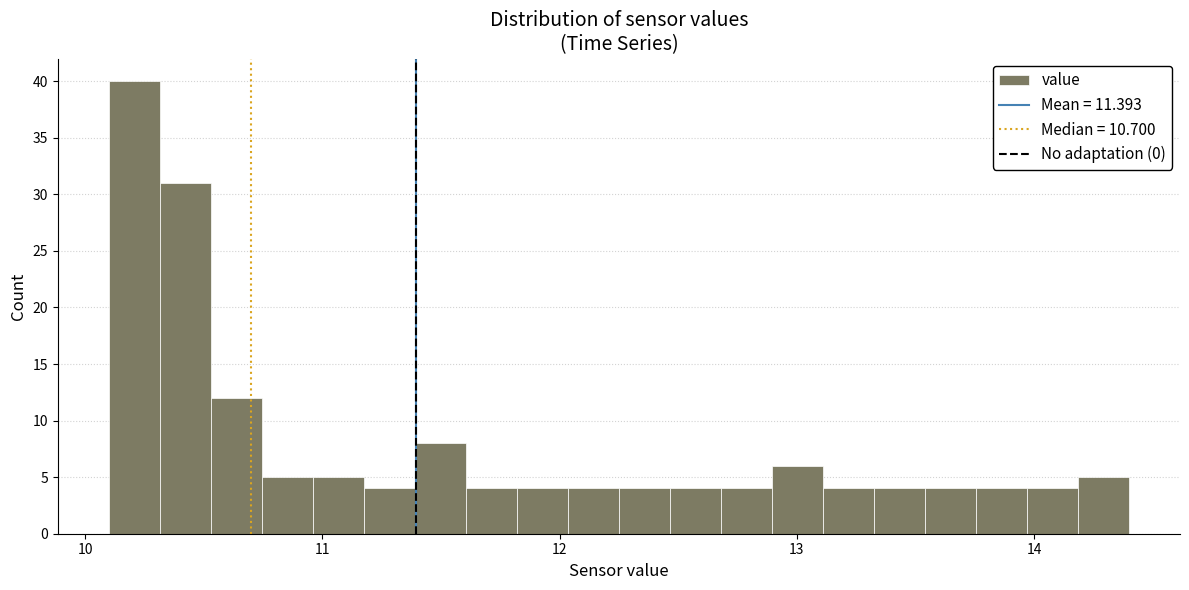

Around what value on the x-axis is the tallest bar? Give the approximate position of its centre, as read against the axis.

10.2